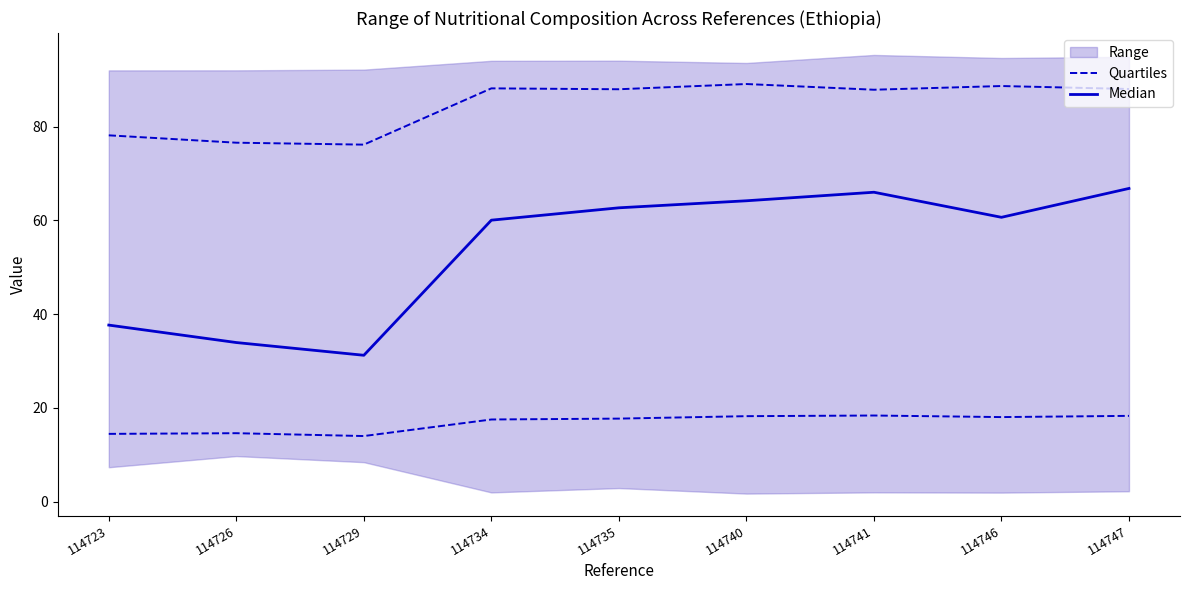

At which label is Median closest to 49?

114734